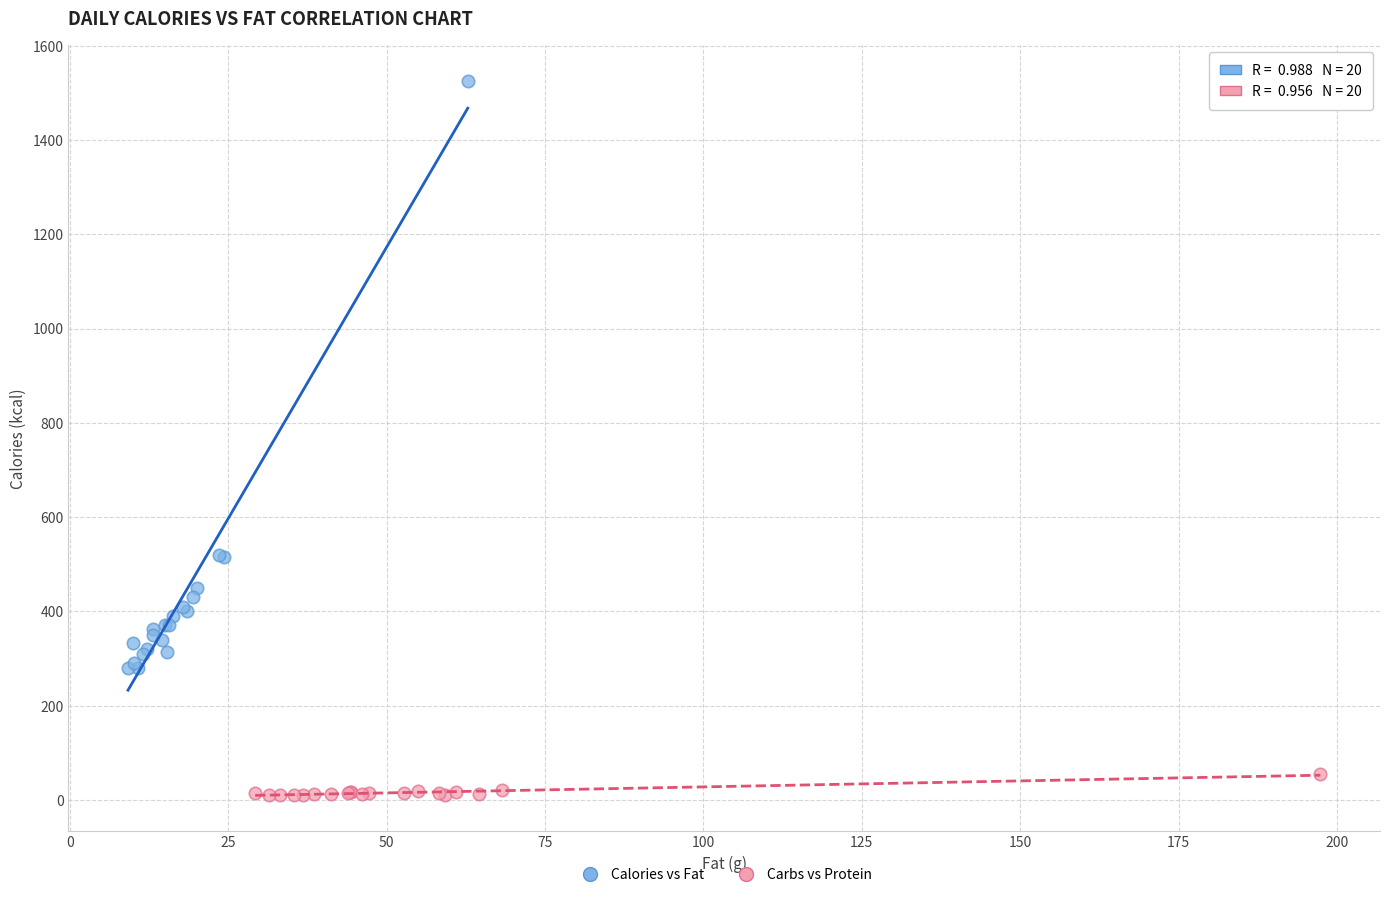

Which series reaches the minimum Y coordinate?

Carbs vs Protein